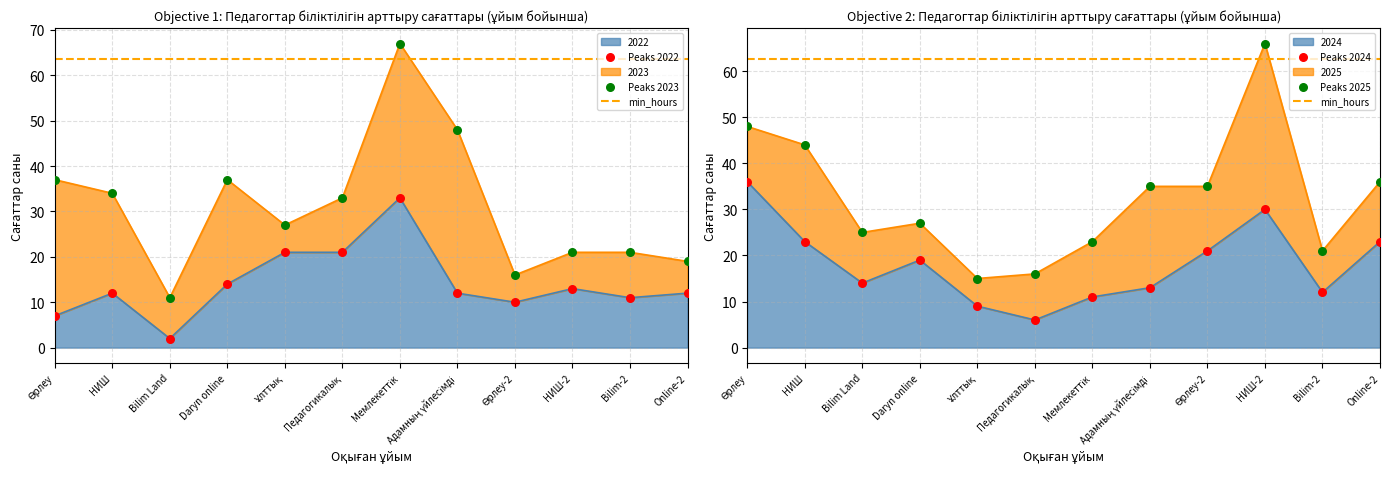

True or false: 2022 has a value of 12 at НИШ.

True